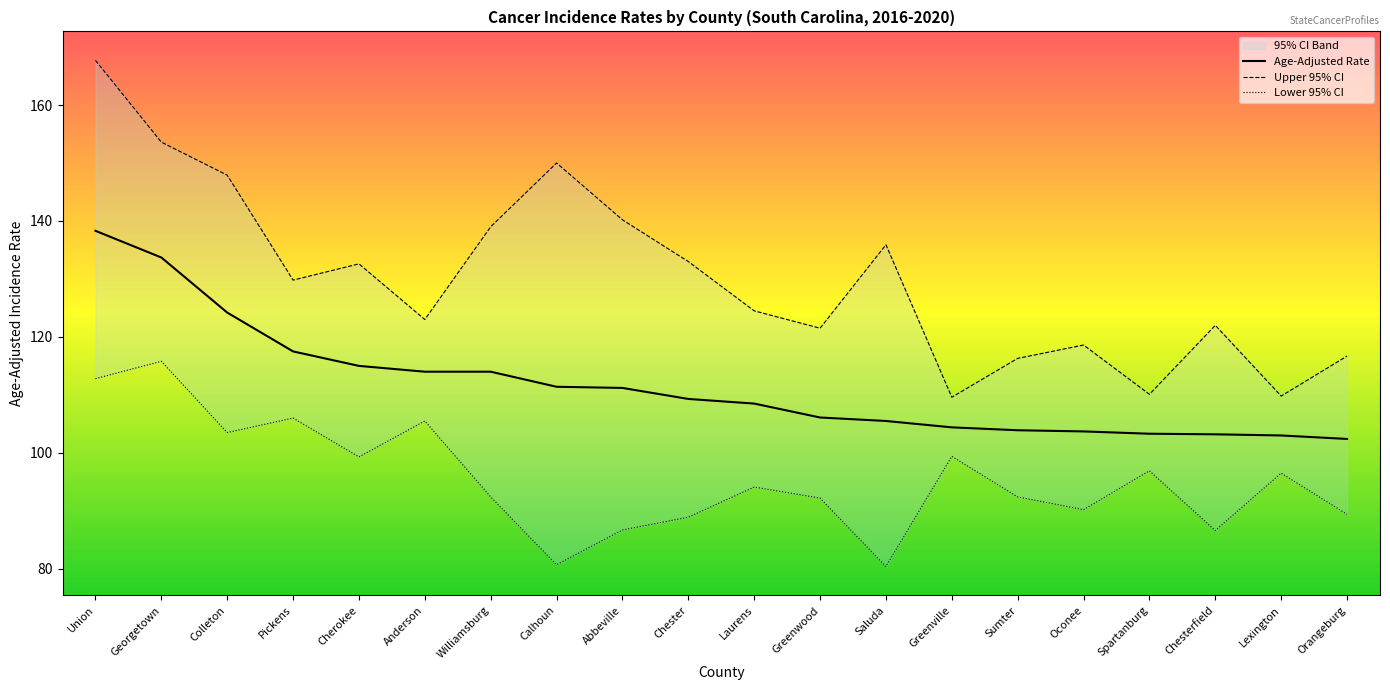

What is the label of the 17th point from the right?

Pickens